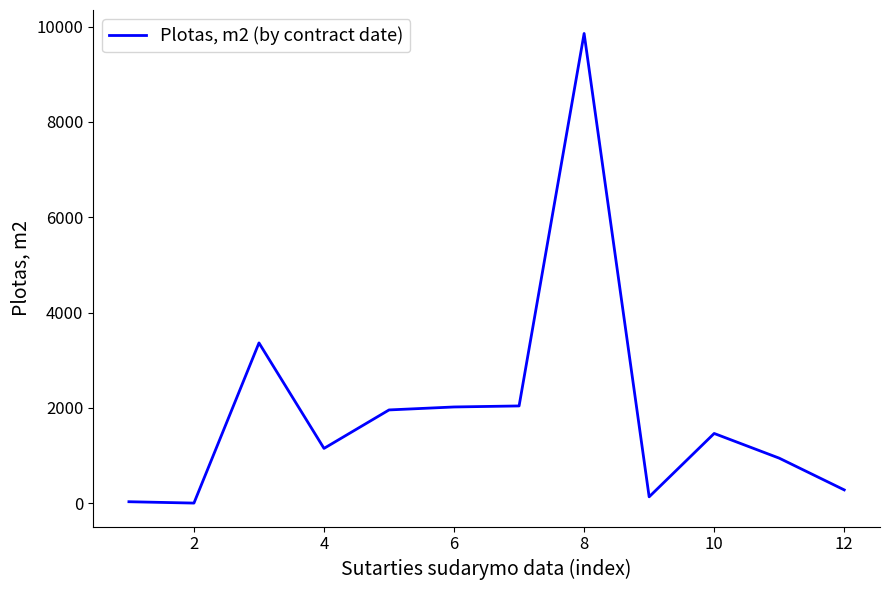

What is the difference between the maximum and minimum values?

9850.0